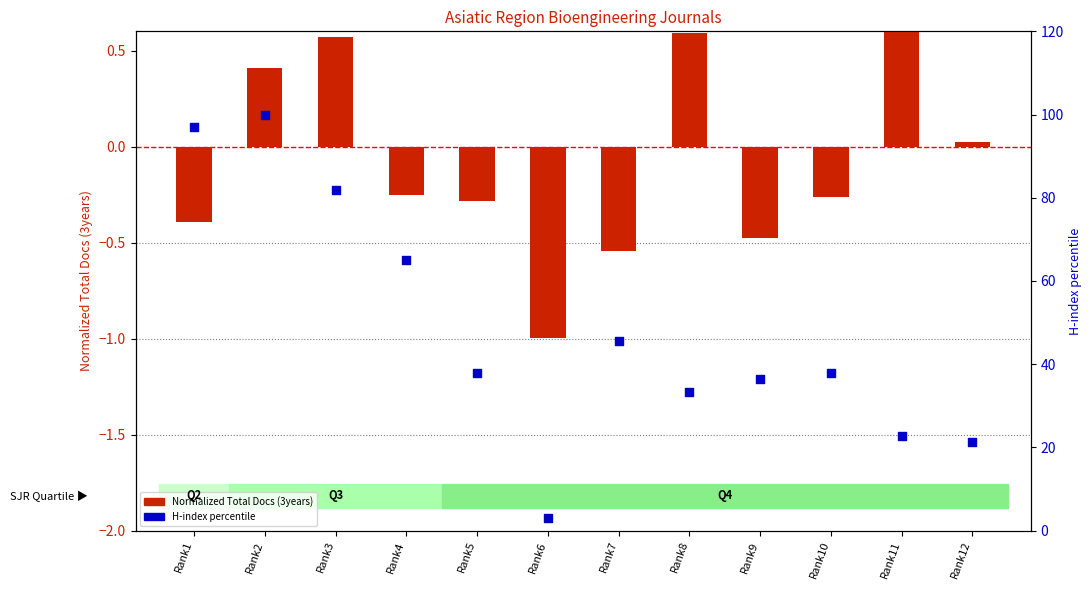

Is the value of H-index percentile at Rank9 greater than the value of Normalized Total Docs (3years) at Rank9?

Yes